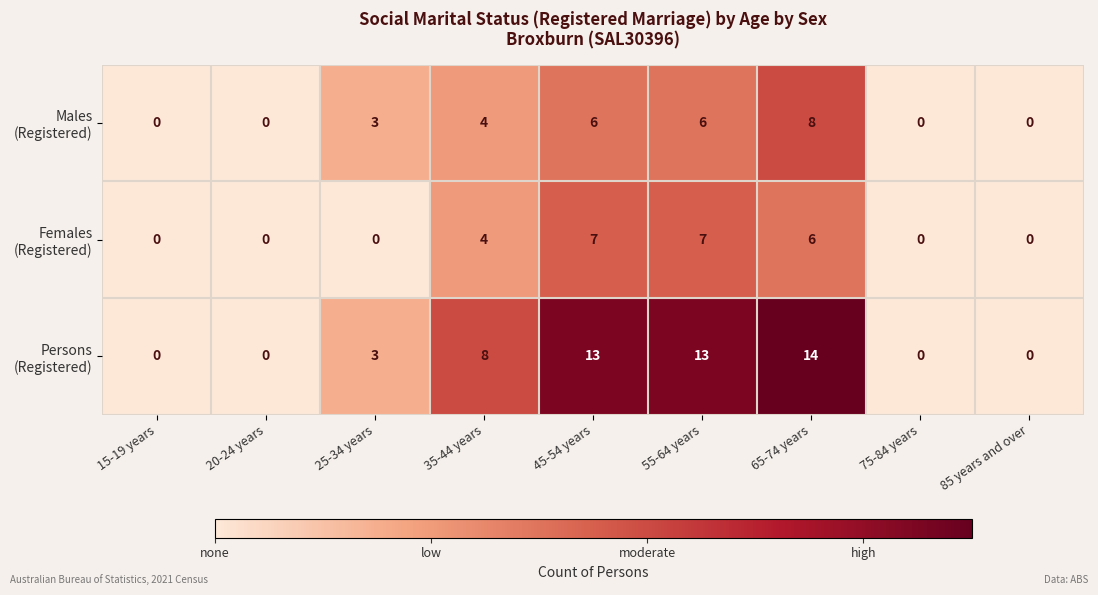

At how many categories does at least one series exceed 2?

5